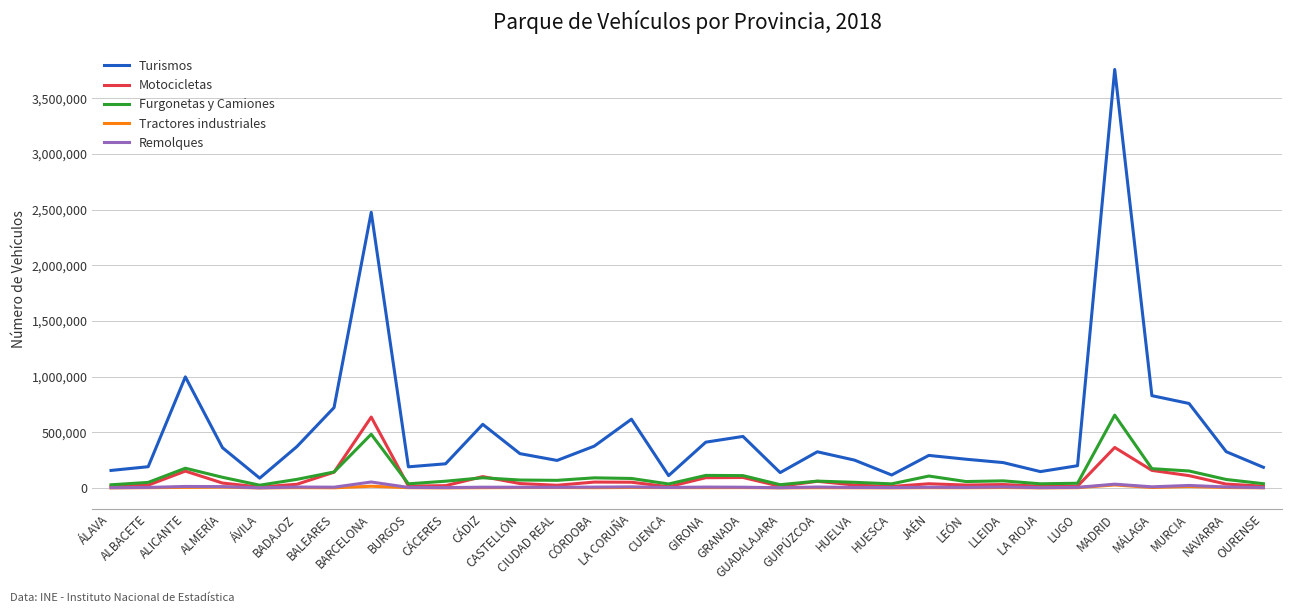

True or false: Turismos and Tractores industriales intersect in this chart.

False